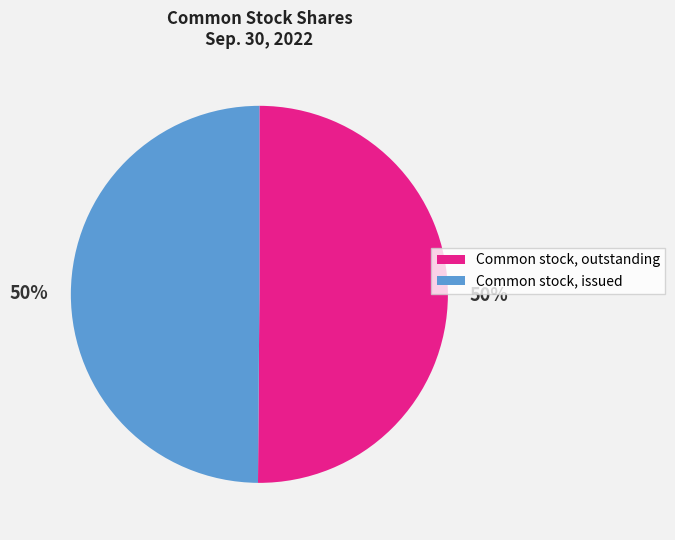

Count the number of slices in the pie.

2